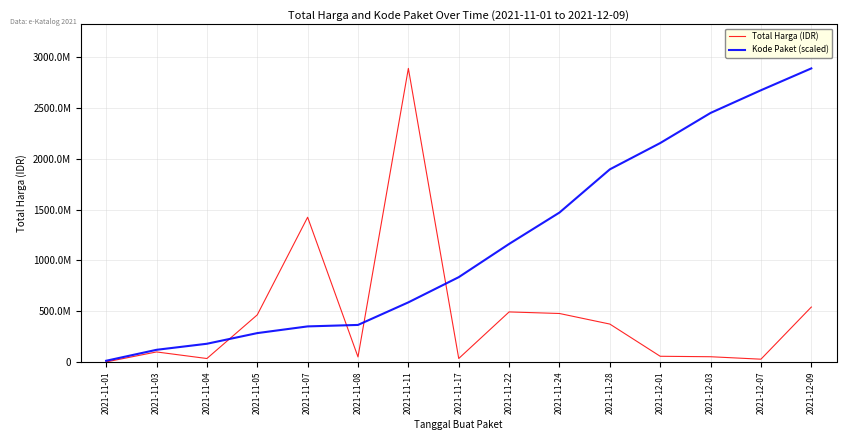

The Total Harga (IDR) series shows 98772570.0 at 2021-11-03. True or false?

True